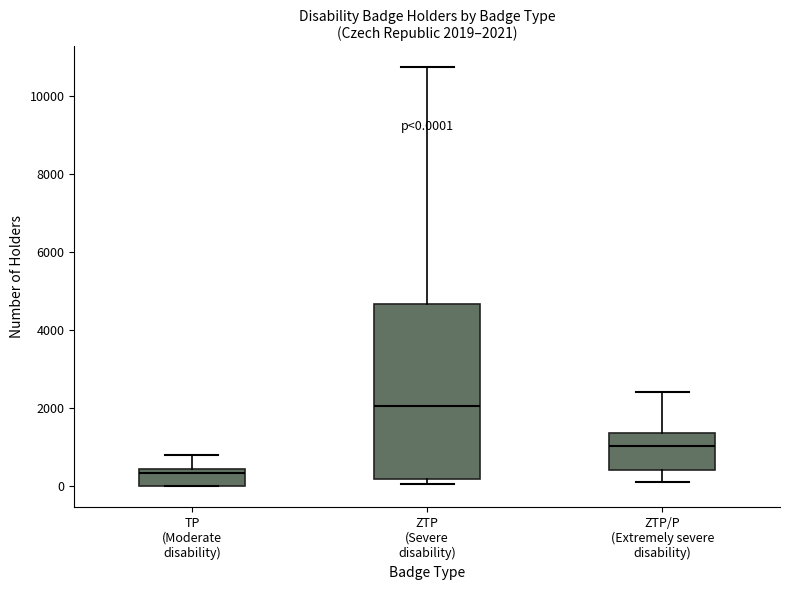

Which box's median line is the highest?

ZTP (Severe disability)